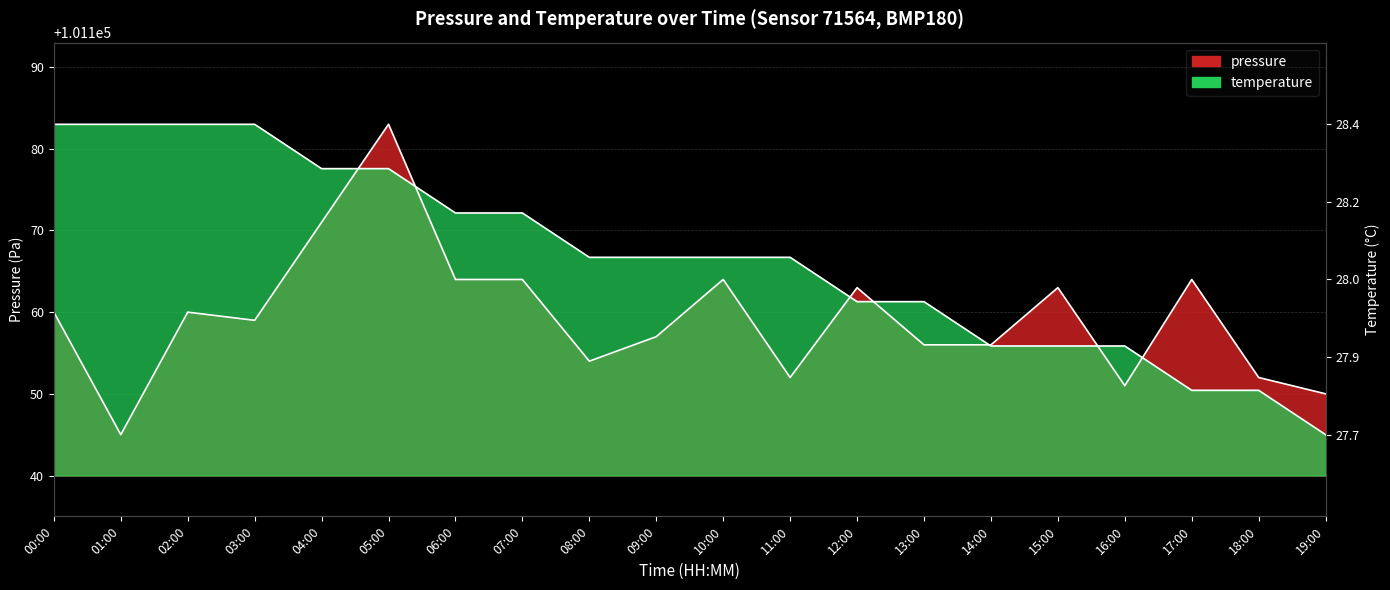

Between 04:00 and 13:00, which series saw the biggest shift?

temperature